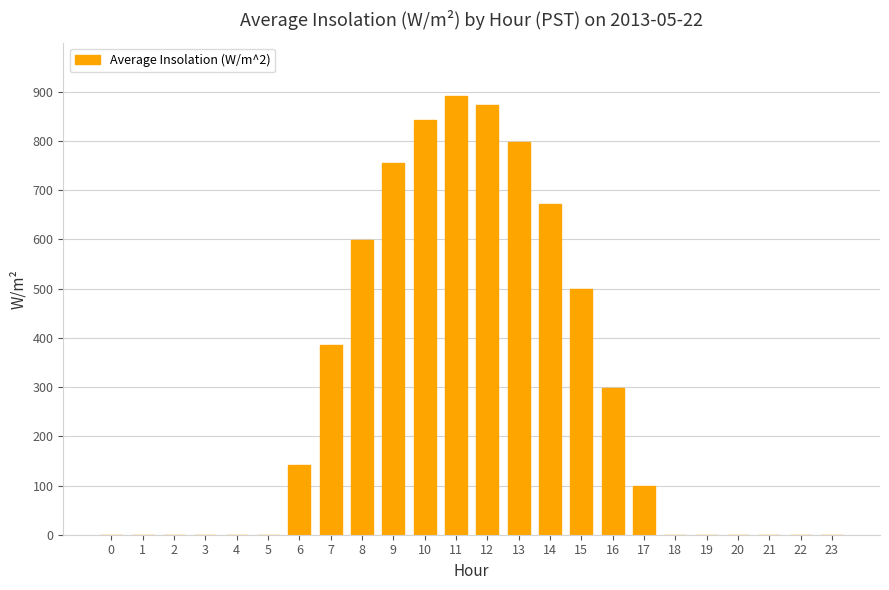

Which has a higher value, 0 or 14?

14